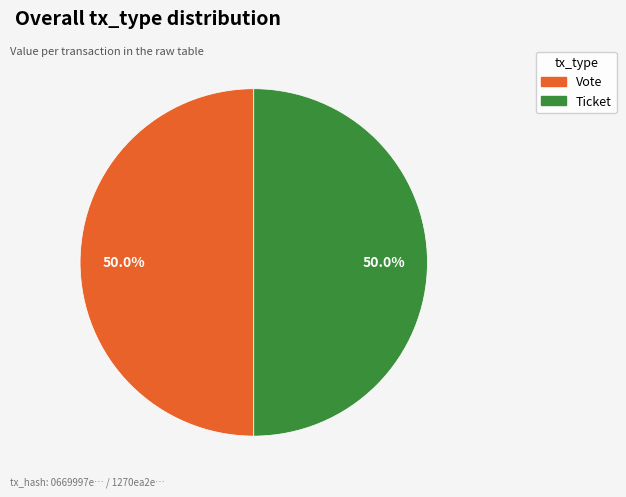

How many segments does this pie chart have?

2